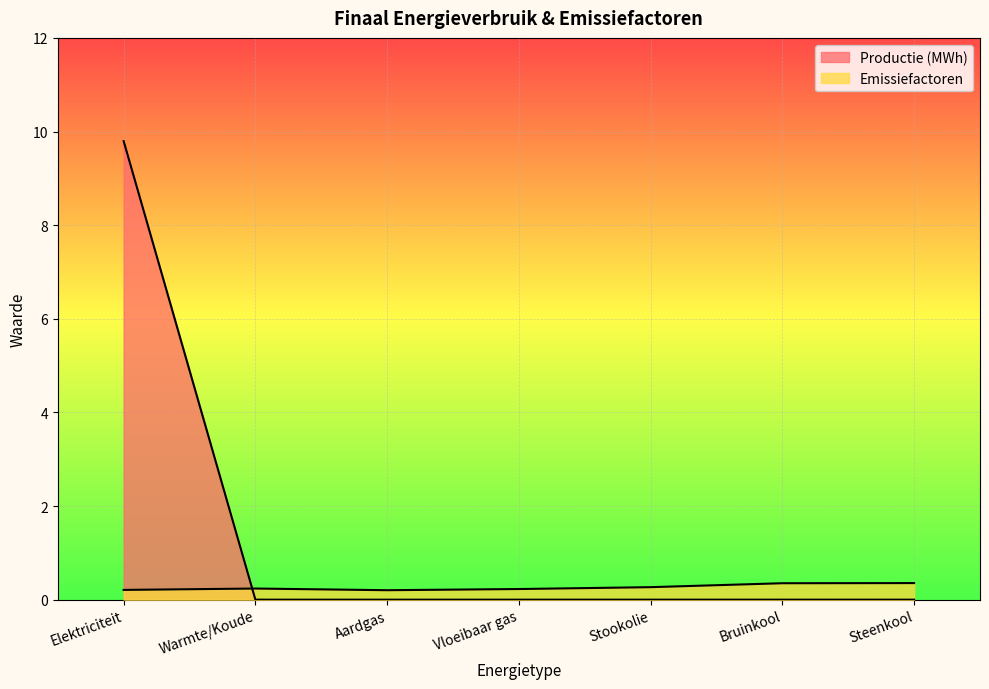

At which category does Emissiefactoren reach its first local valley?

Aardgas